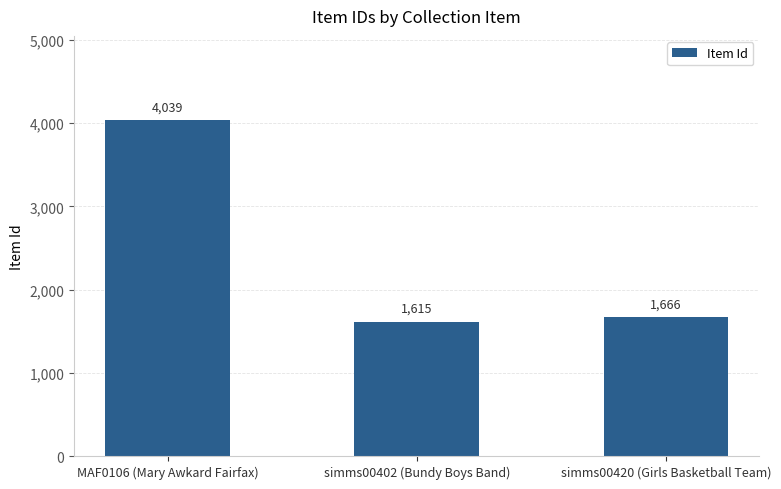

List the labels in order of value, smallest first.

simms00402 (Bundy Boys Band), simms00420 (Girls Basketball Team), MAF0106 (Mary Awkard Fairfax)